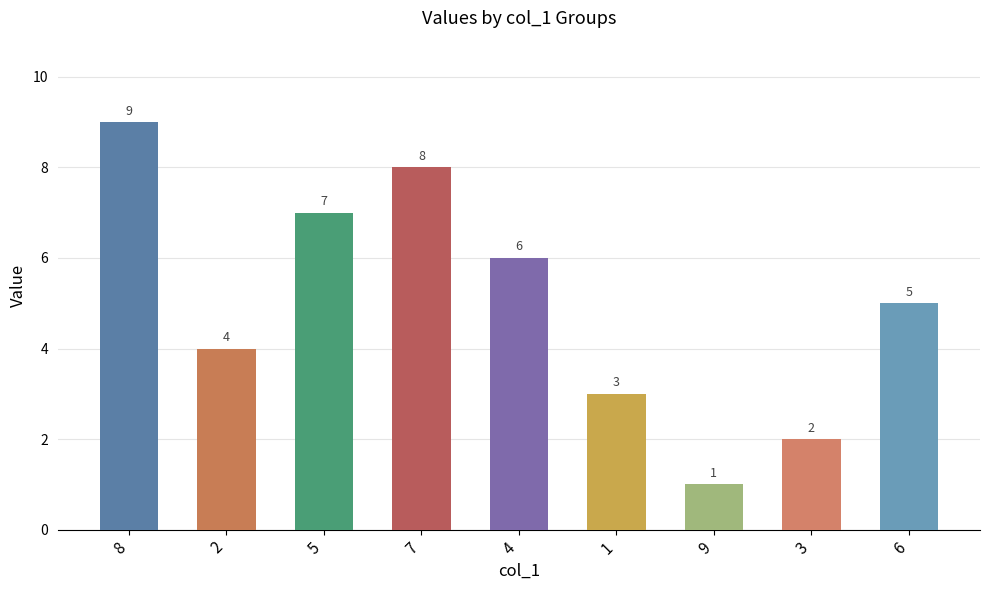

Reading left to right, list all the values displayed in this chart.

8=9	2=4	5=7	7=8	4=6	1=3	9=1	3=2	6=5